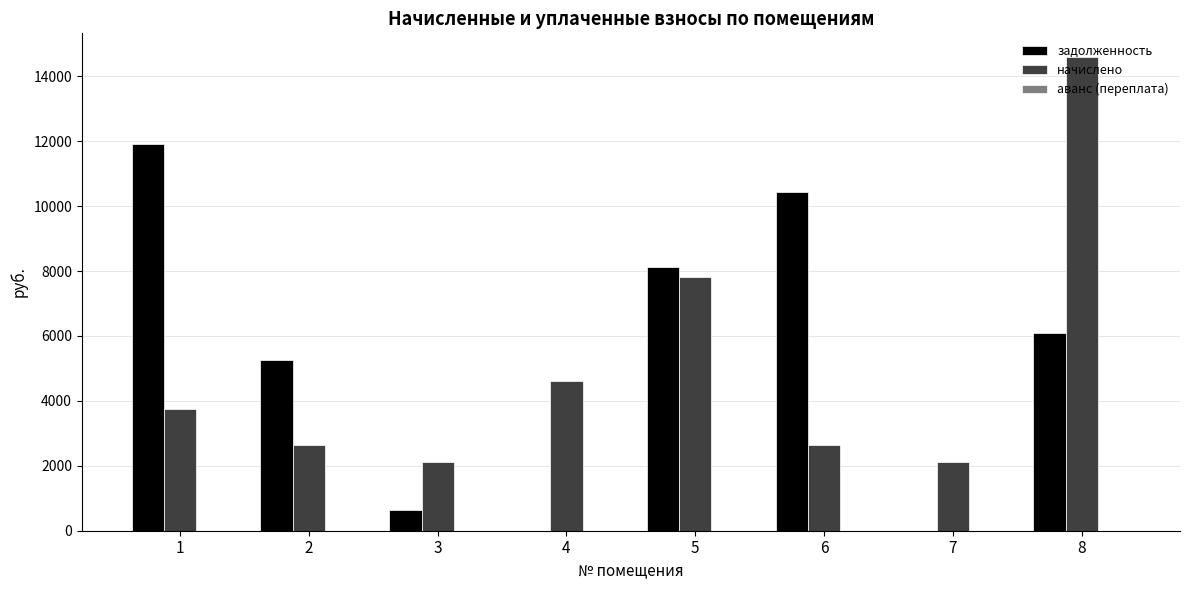

How many groups of bars are there?

8